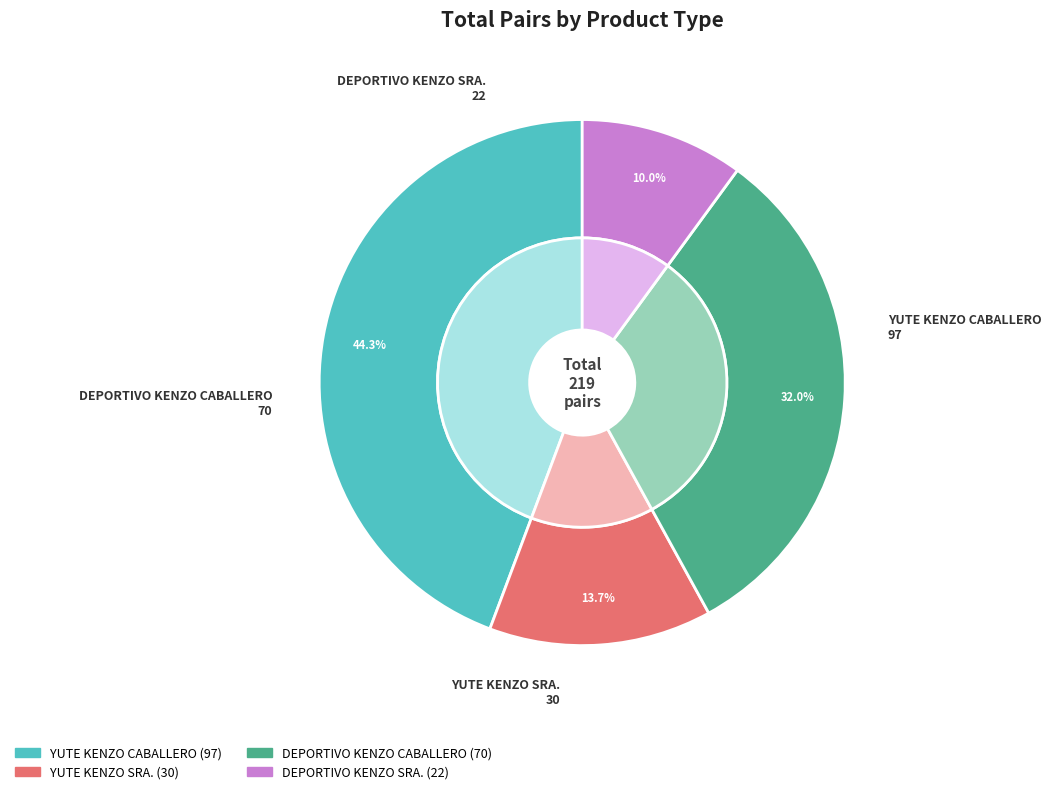

Count the number of slices in the pie.

4